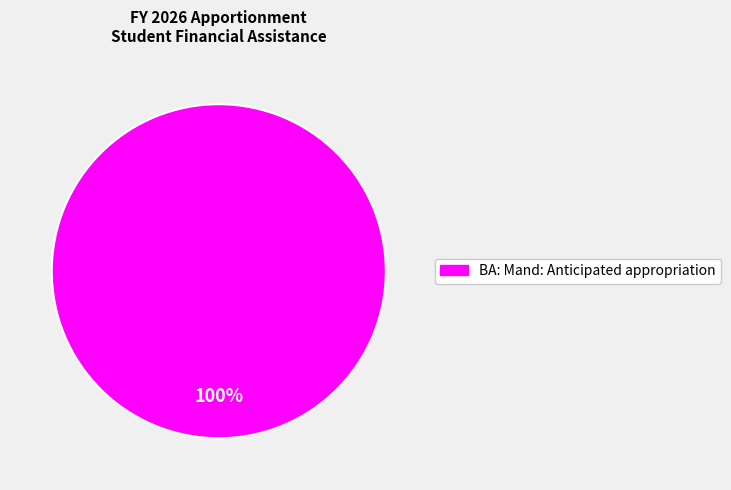

Which category accounts for the majority?

BA: Mand: Anticipated appropriation